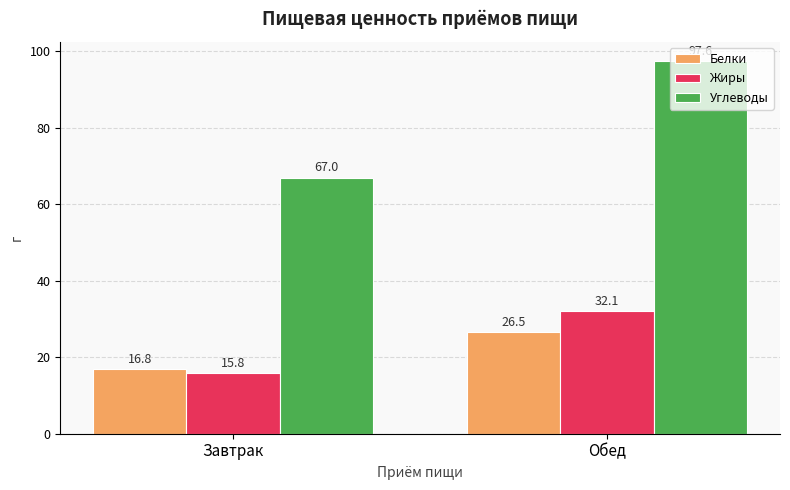

Rank the series at Обед from highest to lowest value.

Углеводы, Жиры, Белки